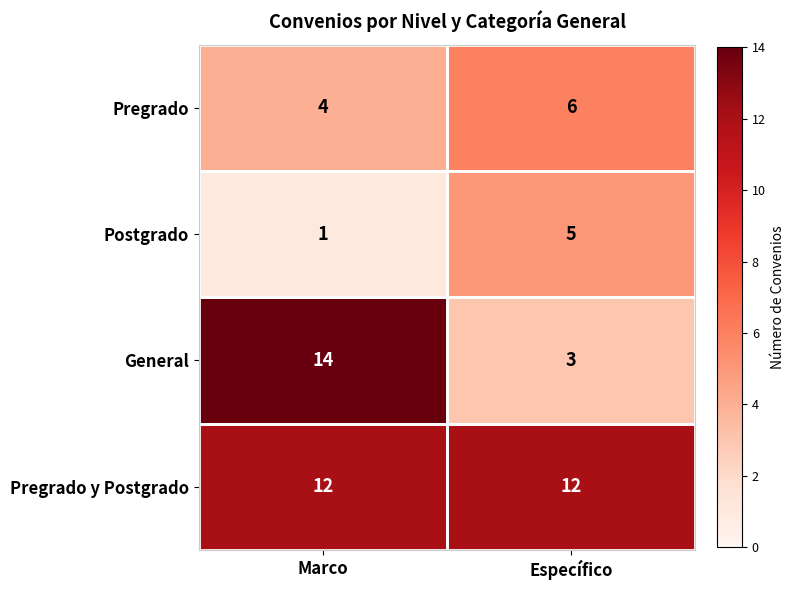

Is it true that Postgrado equals 5 at Específico?

True